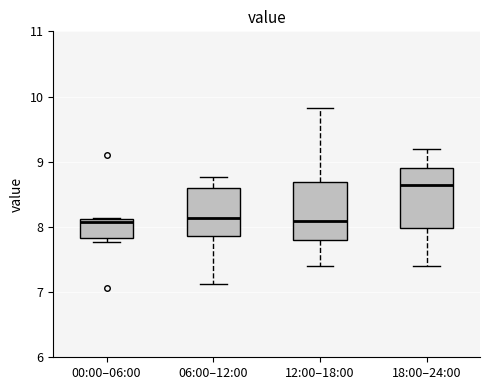

Where does the lower whisker of the box for 18:00–24:00 end on the y-axis? The values are not printed on the chart, so give them approximately, as read against the axis.

7.4